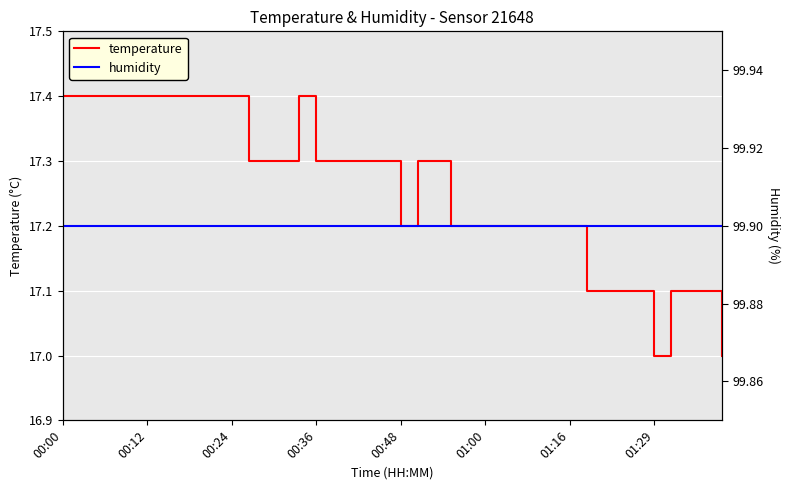

How many lines are shown in the chart?

2